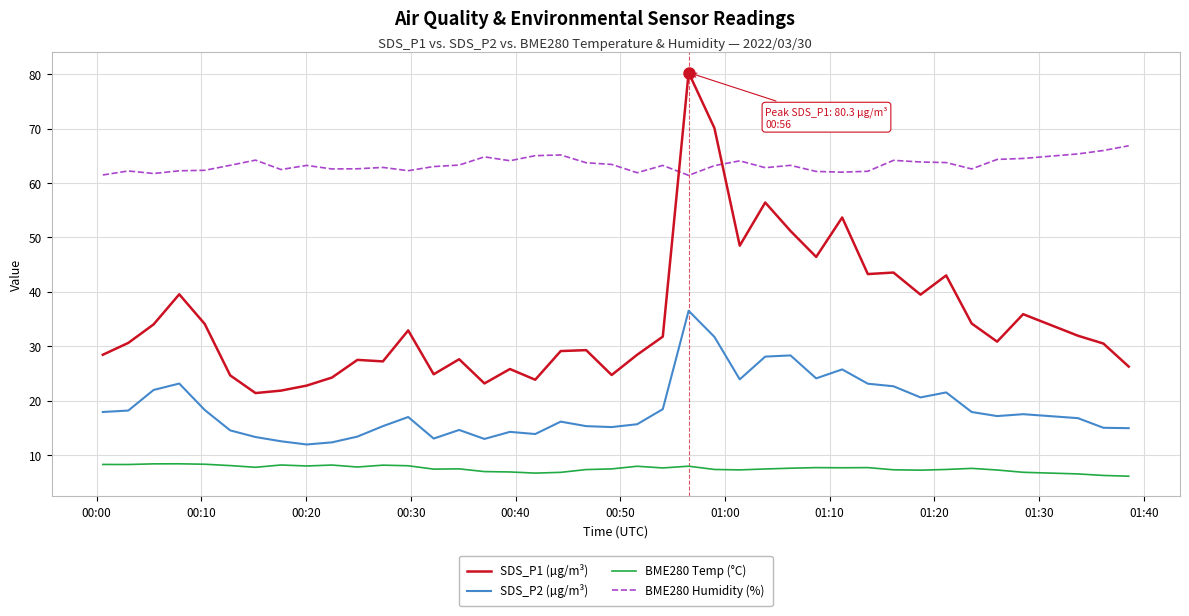

True or false: BME280 Humidity (%) has more than 1 points higher than both neighbors.

True